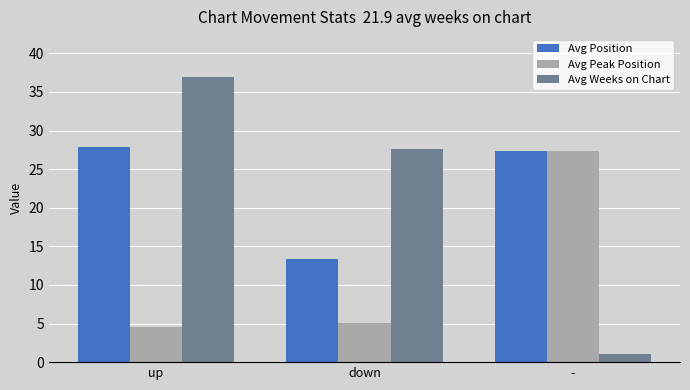

Are the bars horizontal?

No